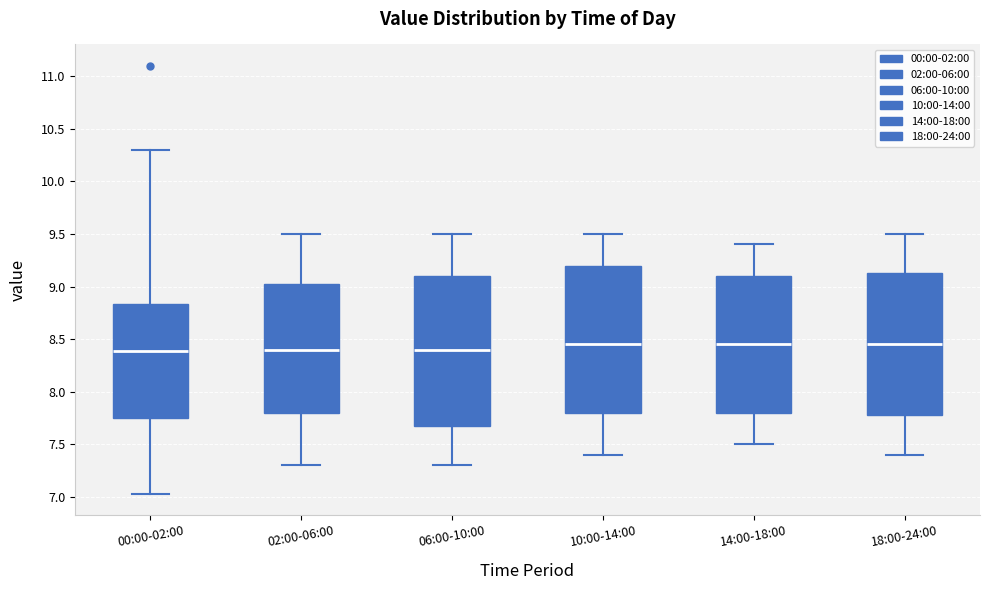

Reading left to right, read every box against the y-axis: the position of its median line, the range the box covers, and the ends of its whiskers. The values are not printed on the chart, so give them approximately, as read against the axis.

00:00-02:00: median 8.40, box 7.75 to 8.85, whiskers 7.05 to 10.30
02:00-06:00: median 8.40, box 7.80 to 9.05, whiskers 7.30 to 9.50
06:00-10:00: median 8.40, box 7.70 to 9.10, whiskers 7.30 to 9.50
10:00-14:00: median 8.45, box 7.80 to 9.20, whiskers 7.40 to 9.50
14:00-18:00: median 8.45, box 7.80 to 9.10, whiskers 7.50 to 9.40
18:00-24:00: median 8.45, box 7.80 to 9.15, whiskers 7.40 to 9.50